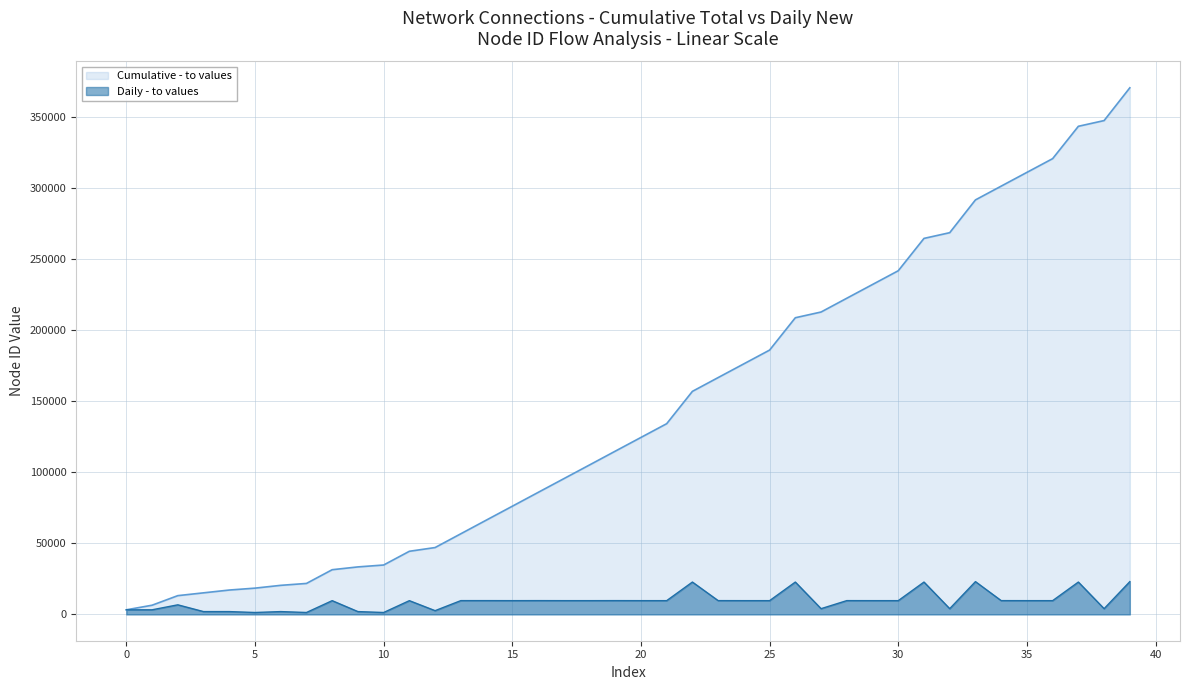

How many lines are shown in the chart?

2